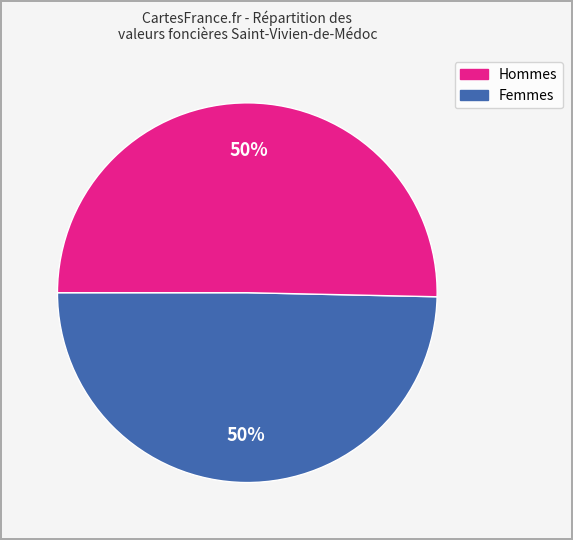

Count the number of slices in the pie.

2